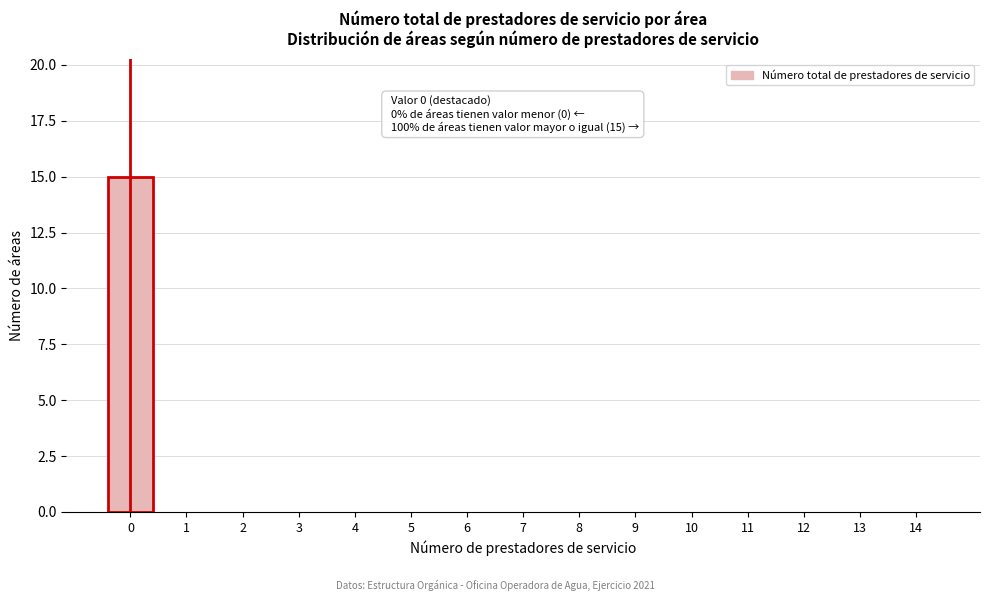

Reading left to right, extract all data points from this chart.

0=15	1=0	2=0	3=0	4=0	5=0	6=0	7=0	8=0	9=0	10=0	11=0	12=0	13=0	14=0